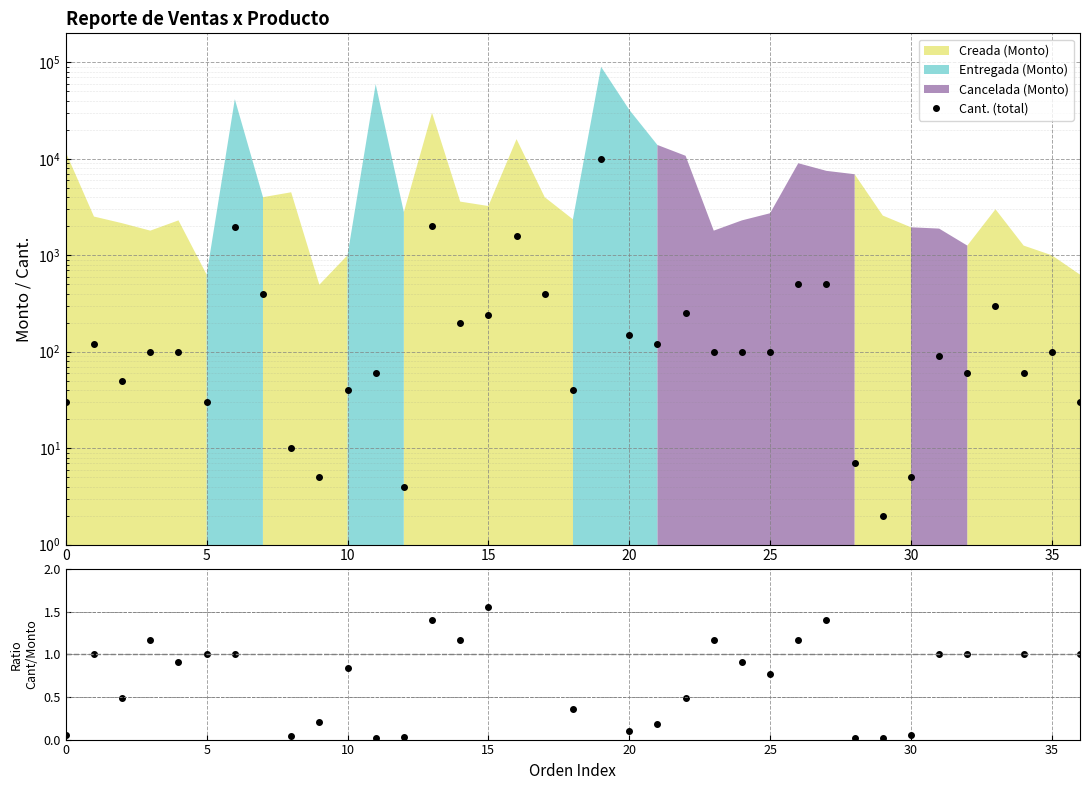

Which series has the widest spread of values?

Cant. (total)